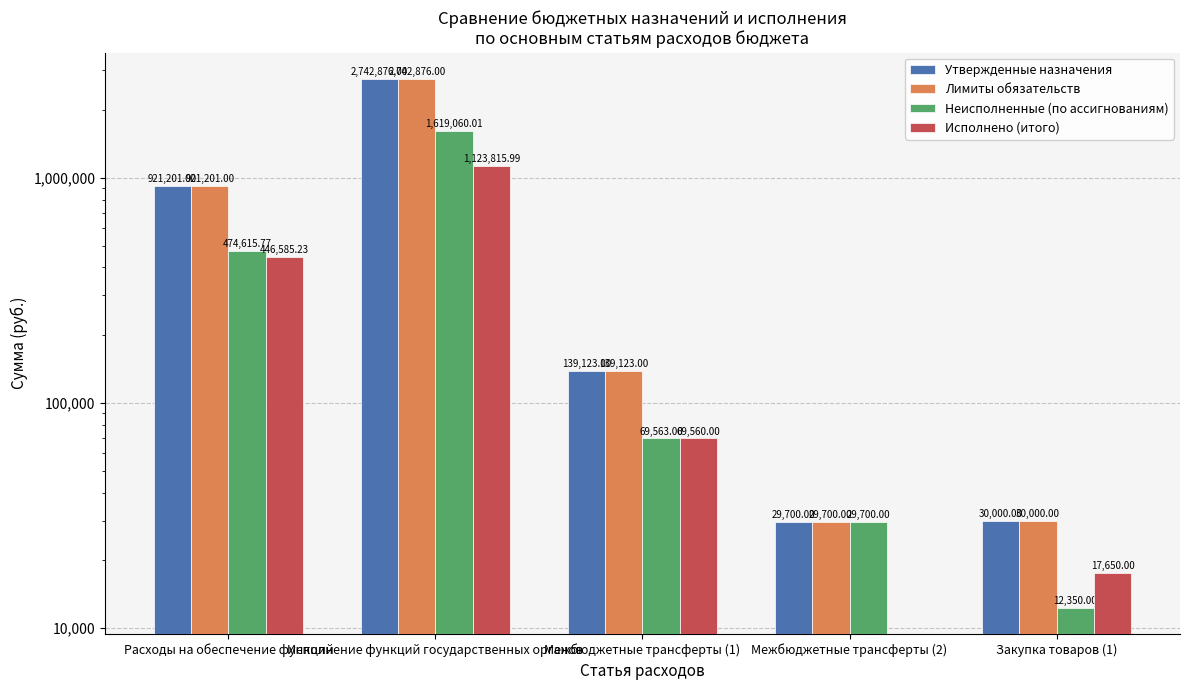

What is the average value of the Неисполненные (по ассигнованиям) series?

441057.8